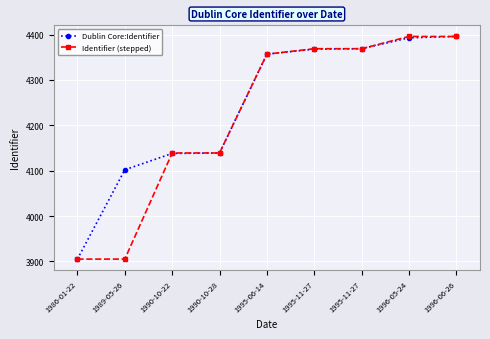

What is the difference between the maximum and second lowest values in the Dublin Core:Identifier series?

294